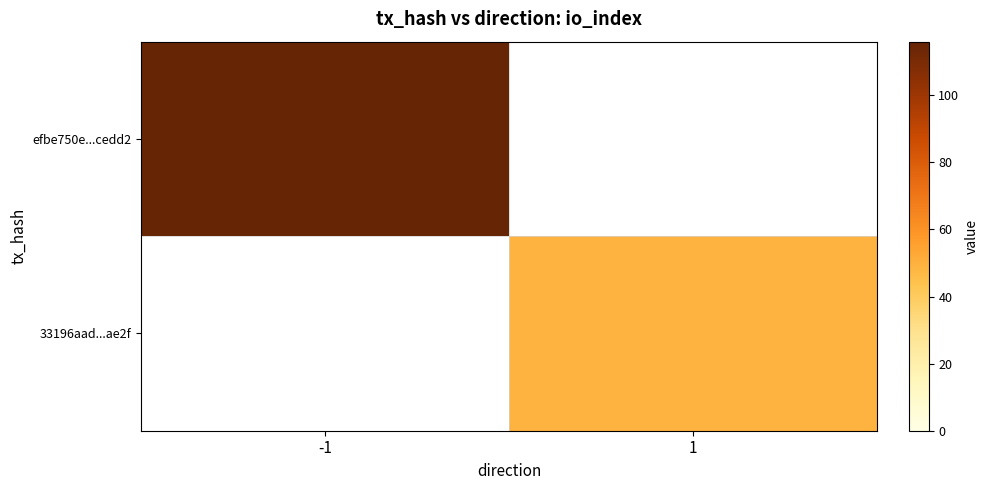

Rank the series at -1 from highest to lowest value.

efbe750e...cedd2, 33196aad...ae2f